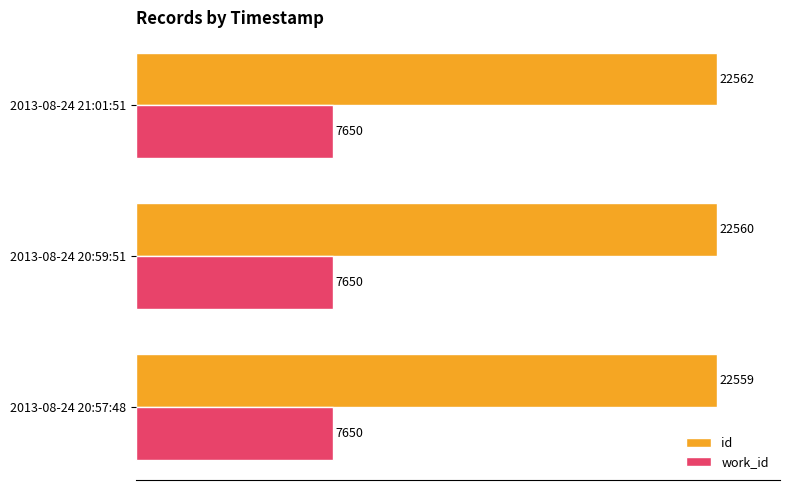

True or false: work_id has a value of 7650 at 2013-08-24 20:59:51.

True